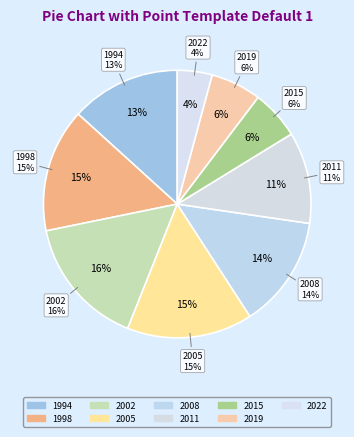

Between 2019 and 2005, which is larger?

2005